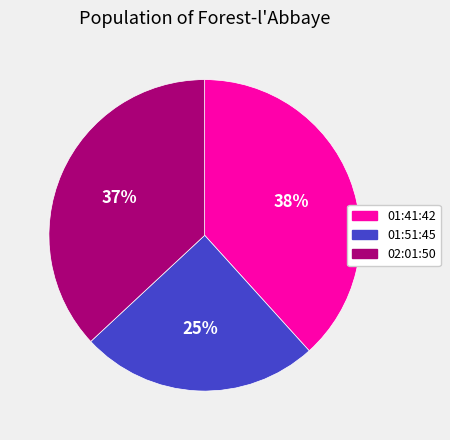

Is there any slice that represents more than half of the pie?

No